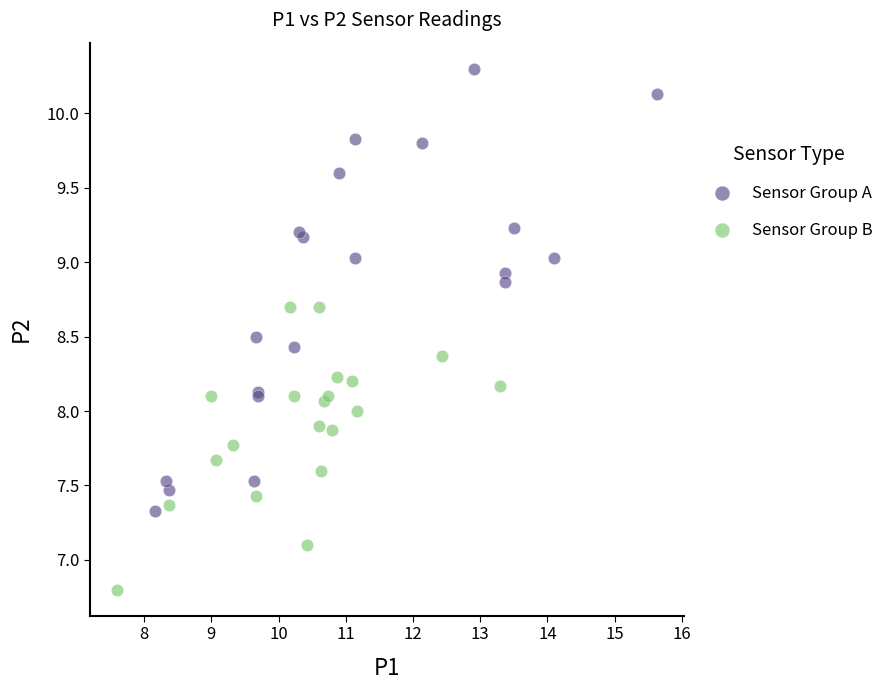

Which series contains the lowest Y value?

Sensor Group B